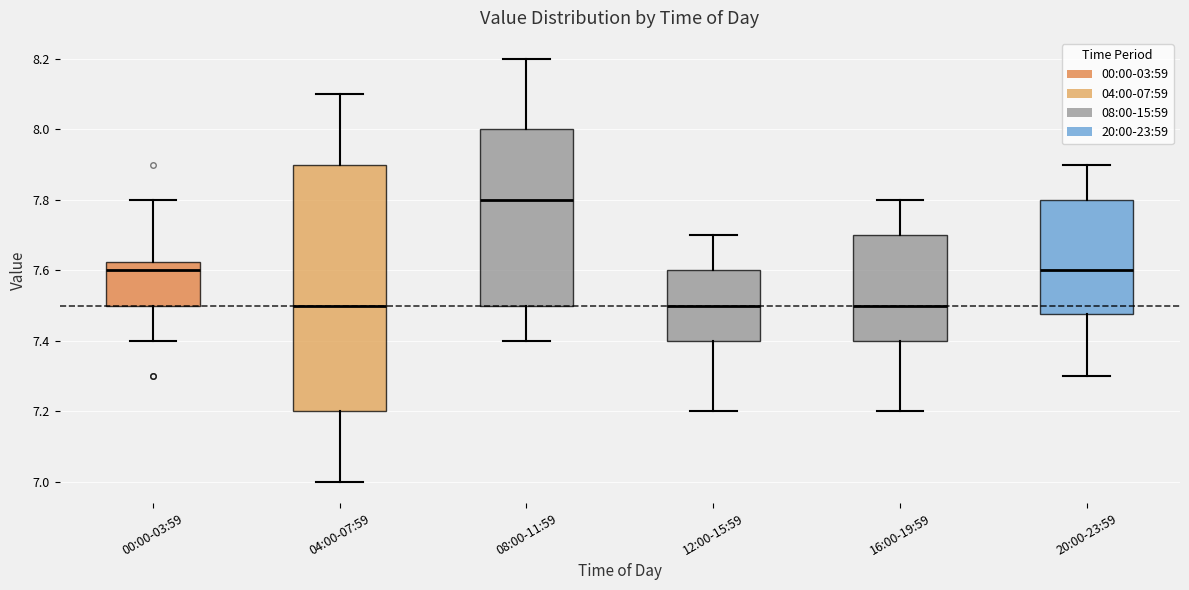

Where does the upper whisker of the box for 00:00-03:59 end on the y-axis? The values are not printed on the chart, so give them approximately, as read against the axis.

7.80